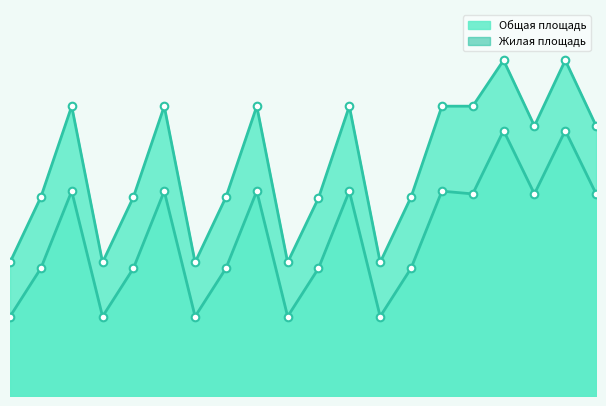

Which series has the largest Y range (max minus min)?

Общая площадь